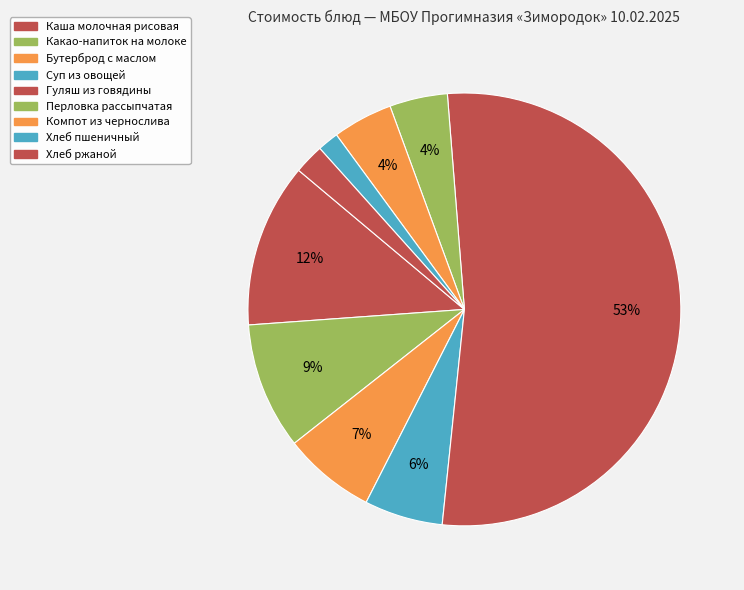

Is there a majority slice in this chart?

Yes